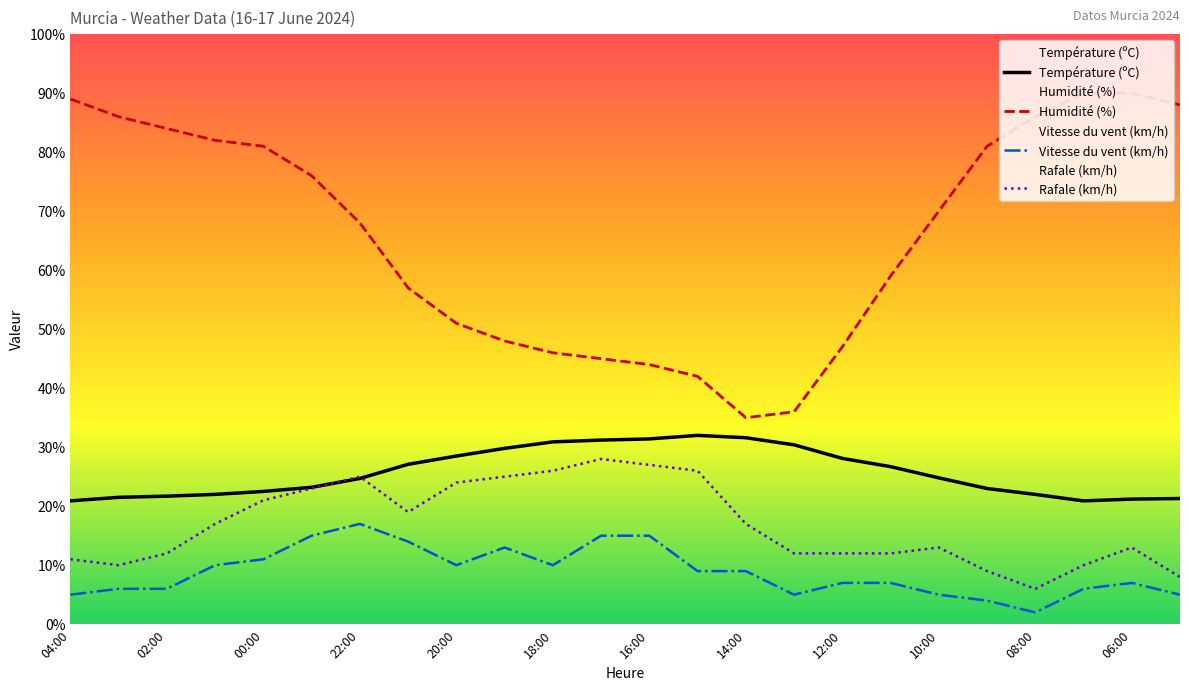

Which series has the largest total across all categories?

Humidité (%)